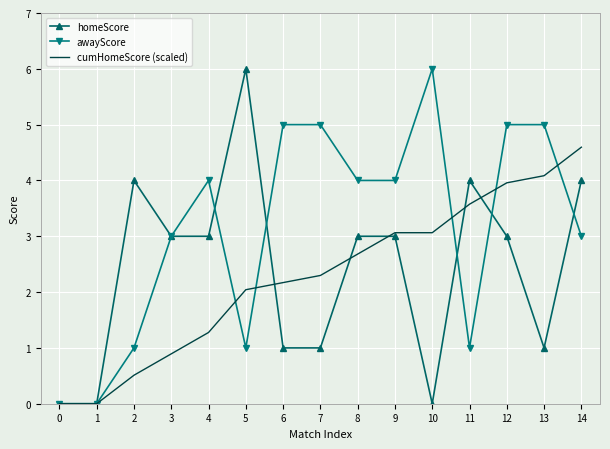

What is the greatest value displayed?

6.0